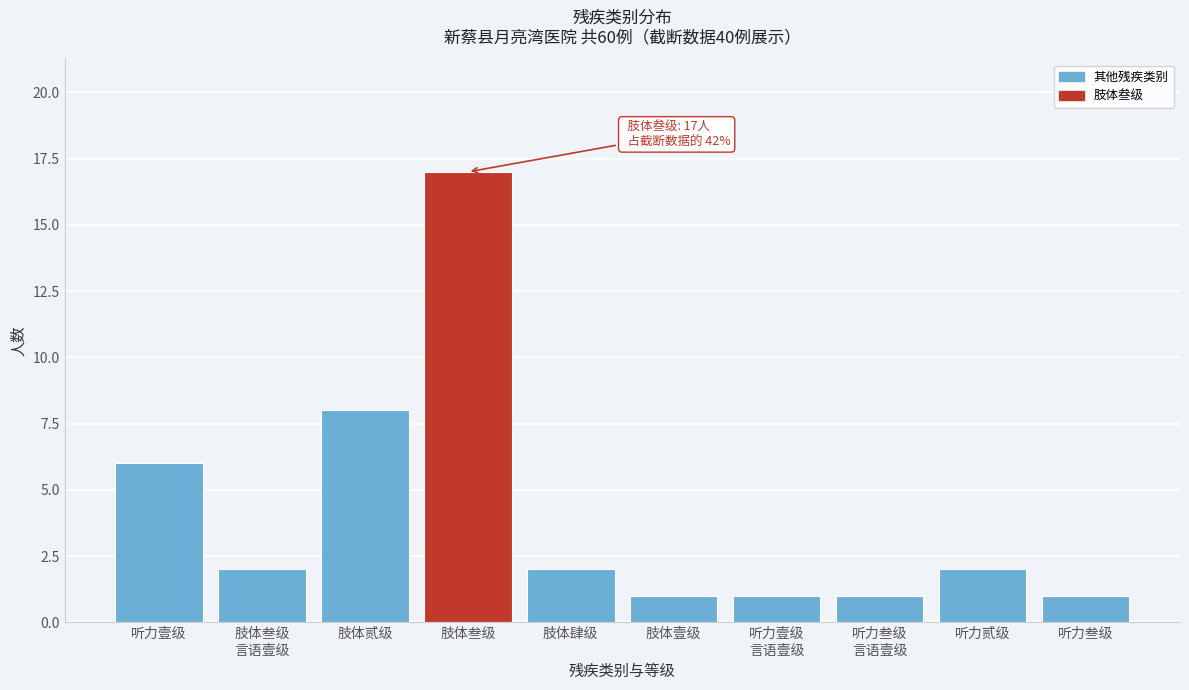

Reading right to left, what are all the values shown in this chart?

1	2	1	1	1	2	17	8	2	6